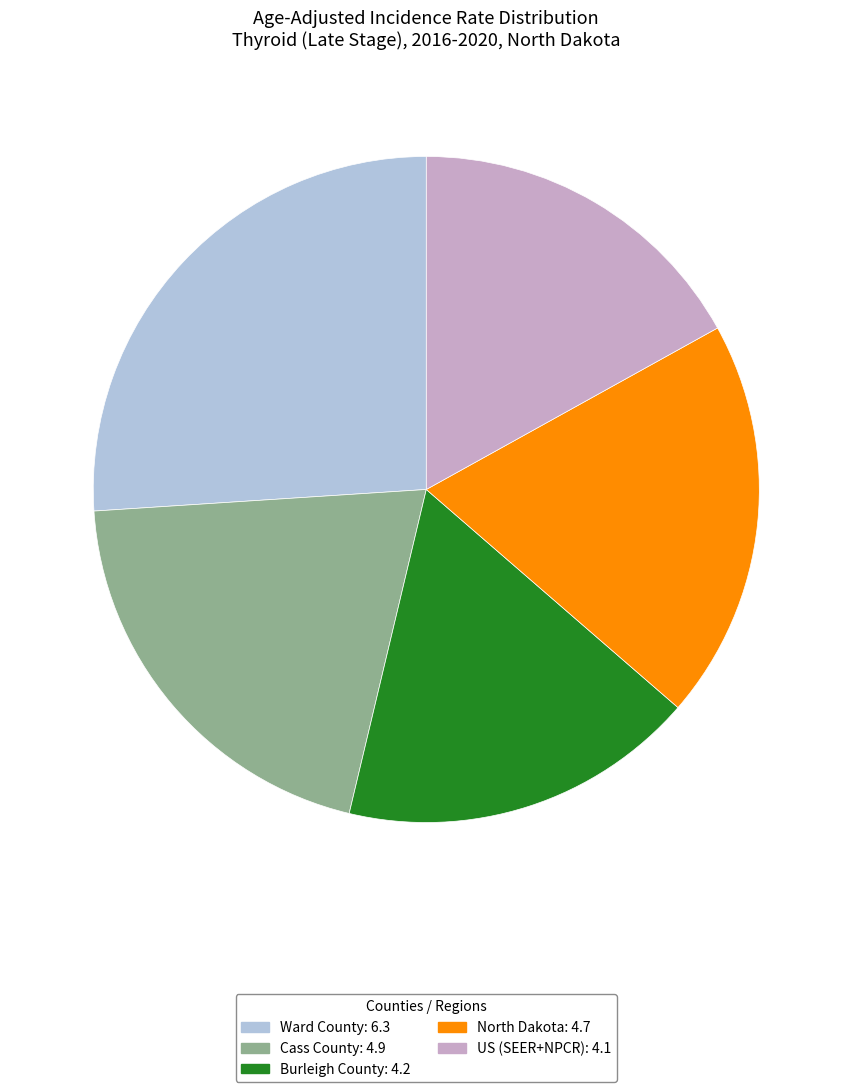

Is there a majority slice in this chart?

No